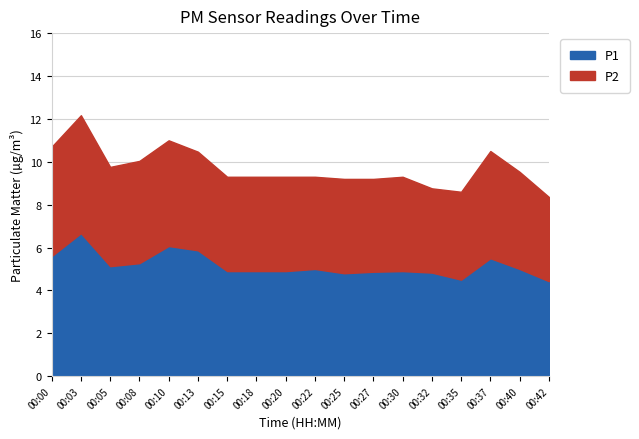

Reading left to right, what are all the values shown in this chart?

P1: 00:00=5.6	00:03=6.7	00:05=5.1	00:08=5.3	00:10=6.1	00:13=5.9	00:15=4.9	00:18=4.9	00:20=4.9	00:22=5.0	00:25=4.8	00:27=4.9	00:30=4.9	00:32=4.8	00:35=4.5	00:37=5.5	00:40=5.0	00:42=4.4
P2: 00:00=5.1	00:03=5.5	00:05=4.6	00:08=4.8	00:10=4.9	00:13=4.6	00:15=4.4	00:18=4.4	00:20=4.4	00:22=4.3	00:25=4.4	00:27=4.3	00:30=4.4	00:32=3.9	00:35=4.1	00:37=5.0	00:40=4.5	00:42=3.9